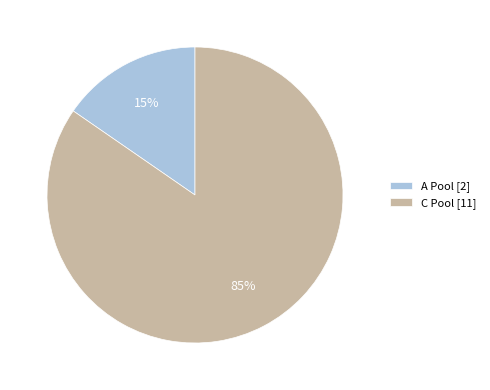

To the nearest percent, what percentage of the pie is C Pool?

85%